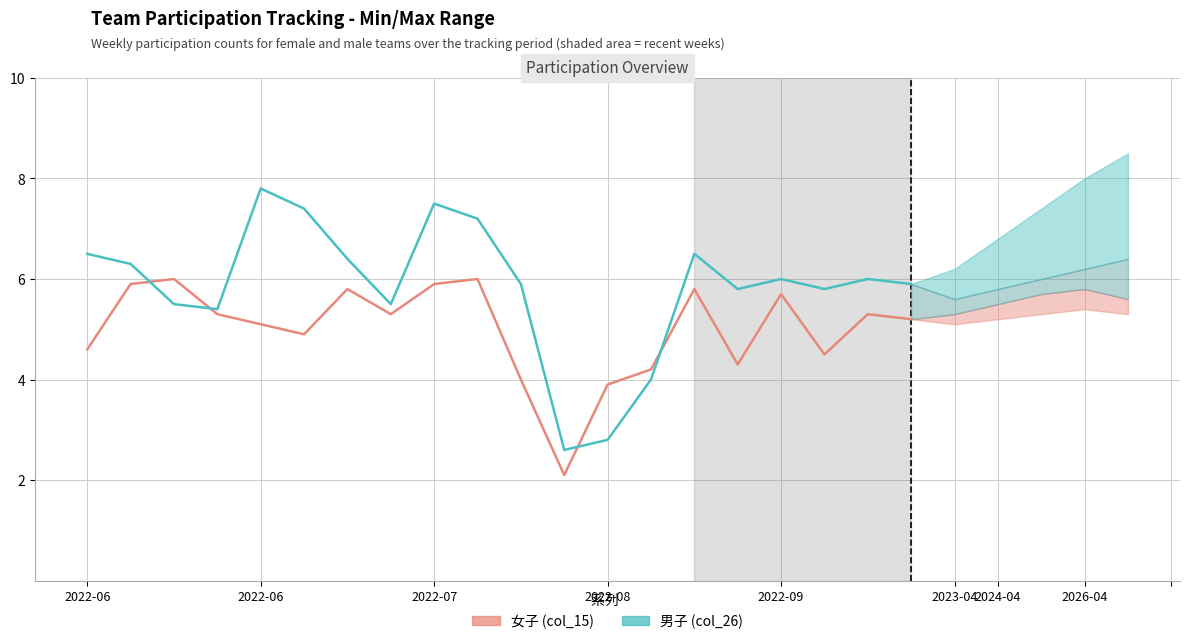

What is the total value across all series at 2022-06?

11.1